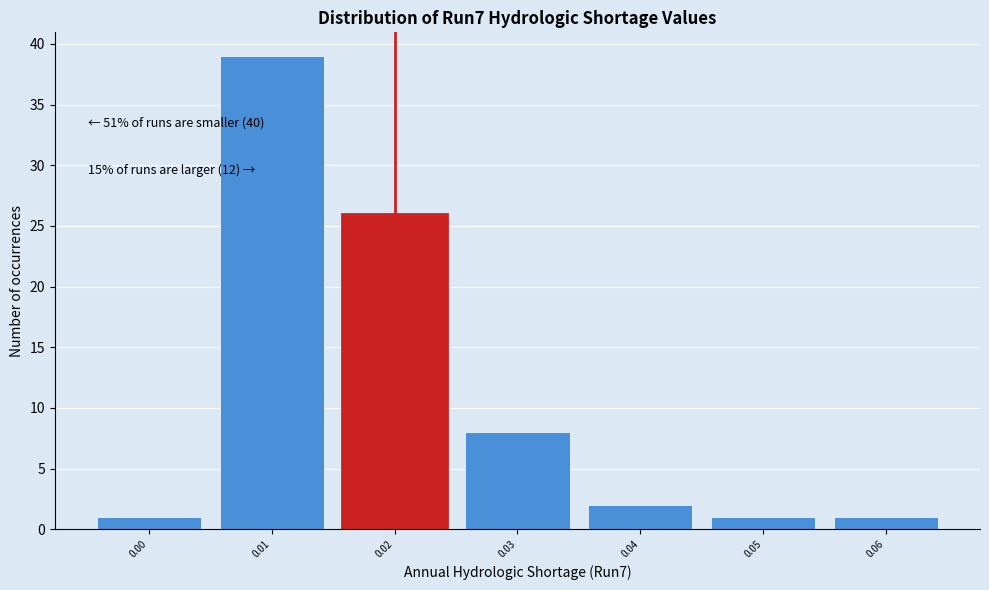

Which range on the x-axis has the tallest bar?

0.005 to 0.015